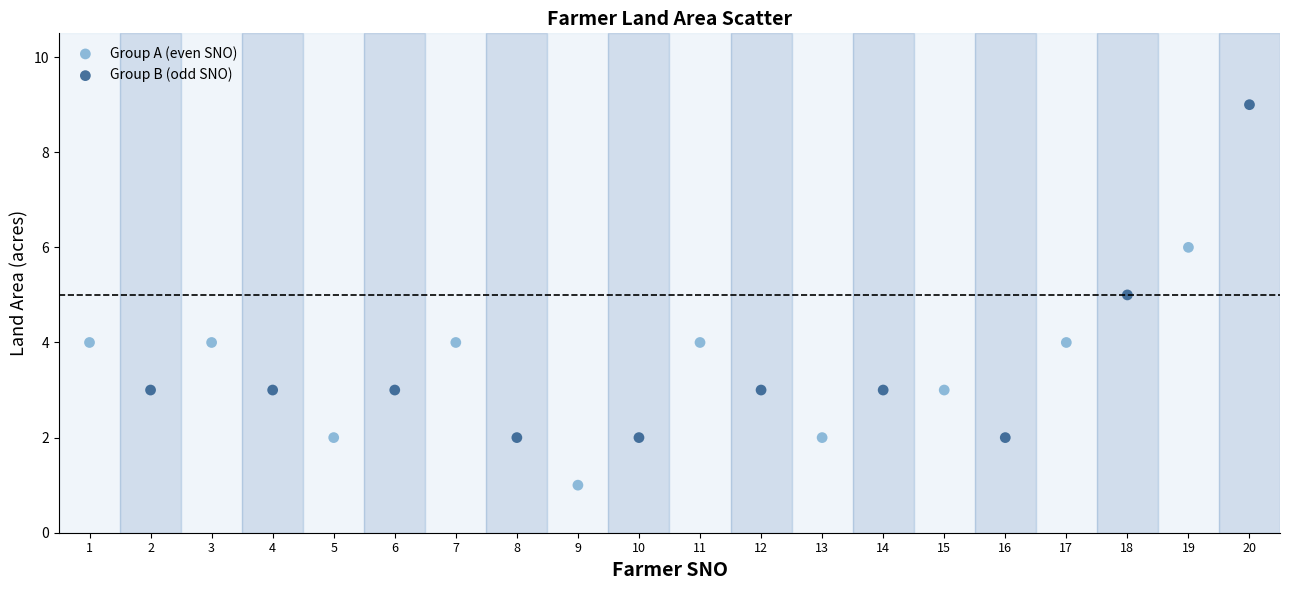

Which series contains the highest Y value?

Group B (odd SNO)